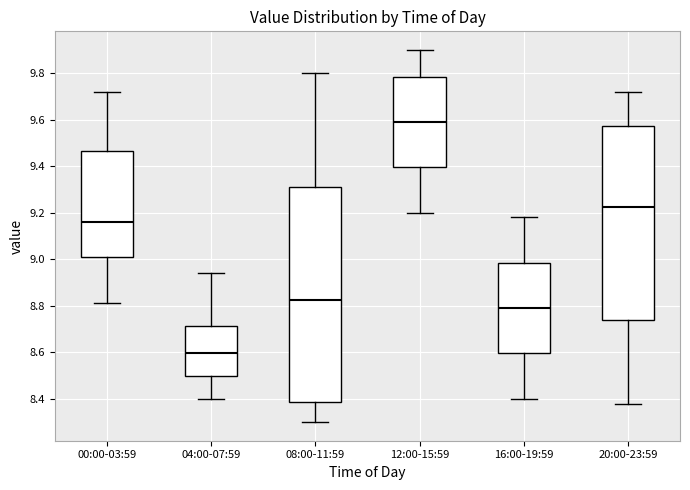

Comparing the boxes themselves (not the whiskers), which one is the tallest?

08:00-11:59